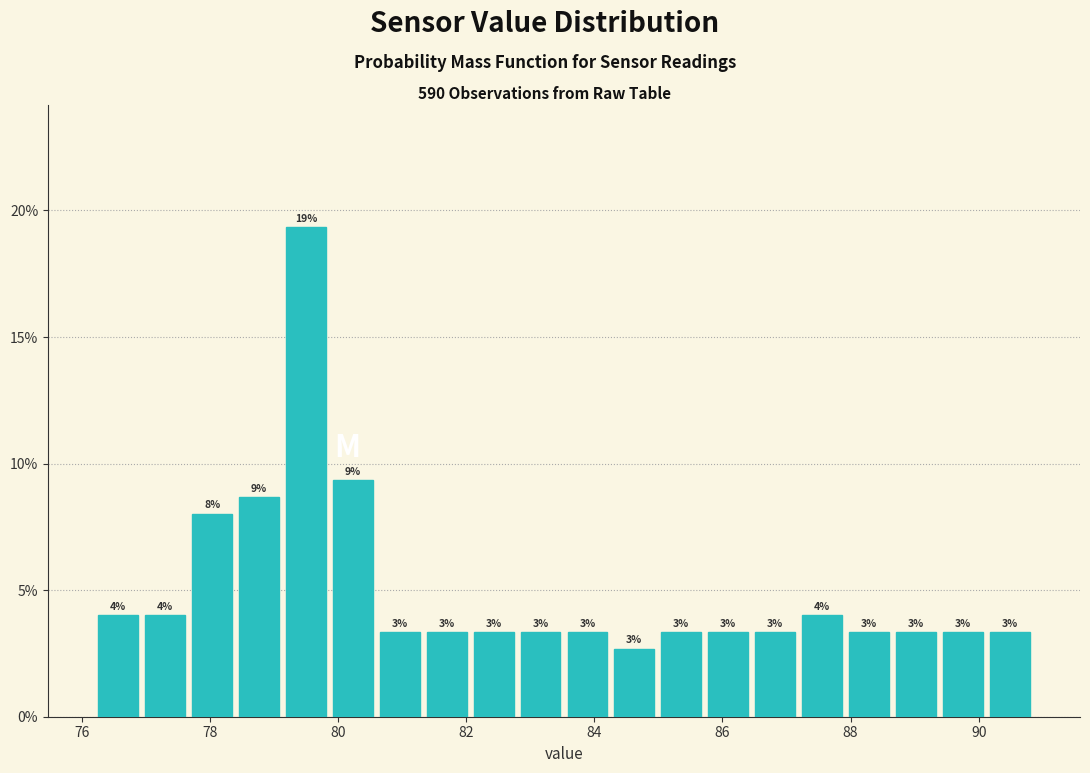

Around what value on the x-axis is the tallest bar? Give the approximate position of its centre, as read against the axis.

79.4